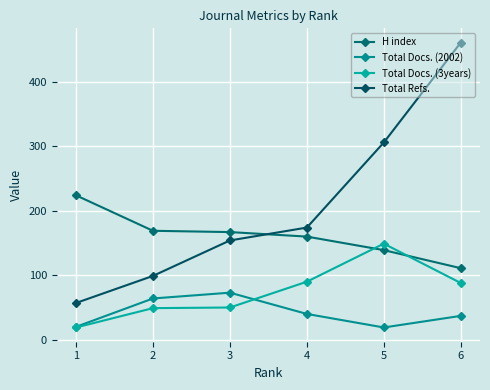

Reading left to right, transcribe all the data shown in this chart.

H index: 224	169	167	160	139	111
Total Docs. (2002): 20	64	73	40	19	37
Total Docs. (3years): 19	49	50	90	149	88
Total Refs.: 57	99	154	174	306	461